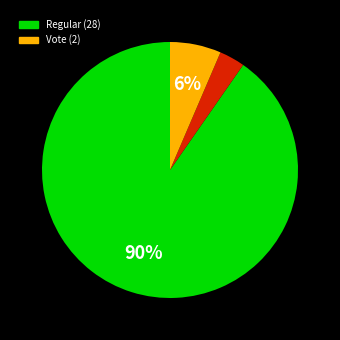

Is there a majority slice in this chart?

Yes